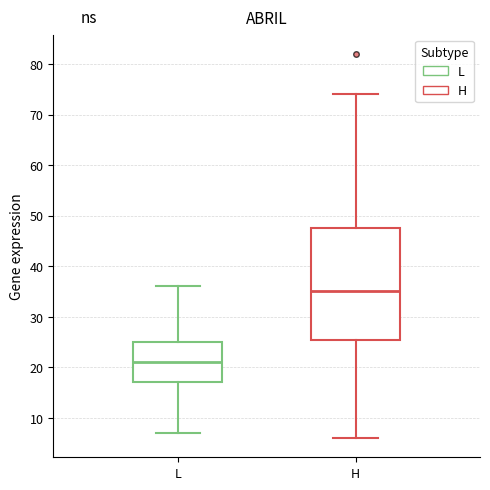

Reading left to right, transcribe this box plot: for each box, give where its median line is, the range the box spans, and where its two whiskers end, as read against the y-axis. The values are not printed on the chart, so give them approximately, as read against the axis.

L: median 21, box 17 to 25, whiskers 7 to 36
H: median 35, box 26 to 48, whiskers 6 to 74